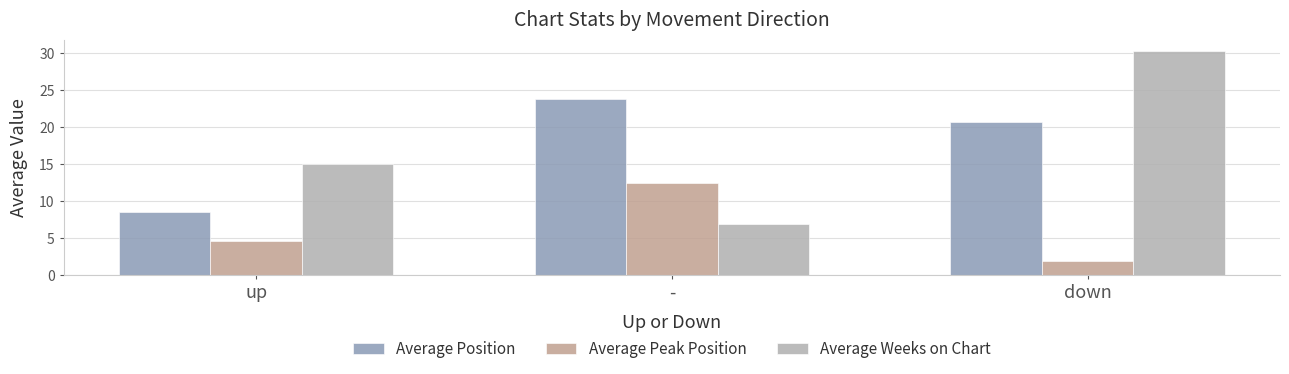

What is the label of the 1st bar from the left?

up